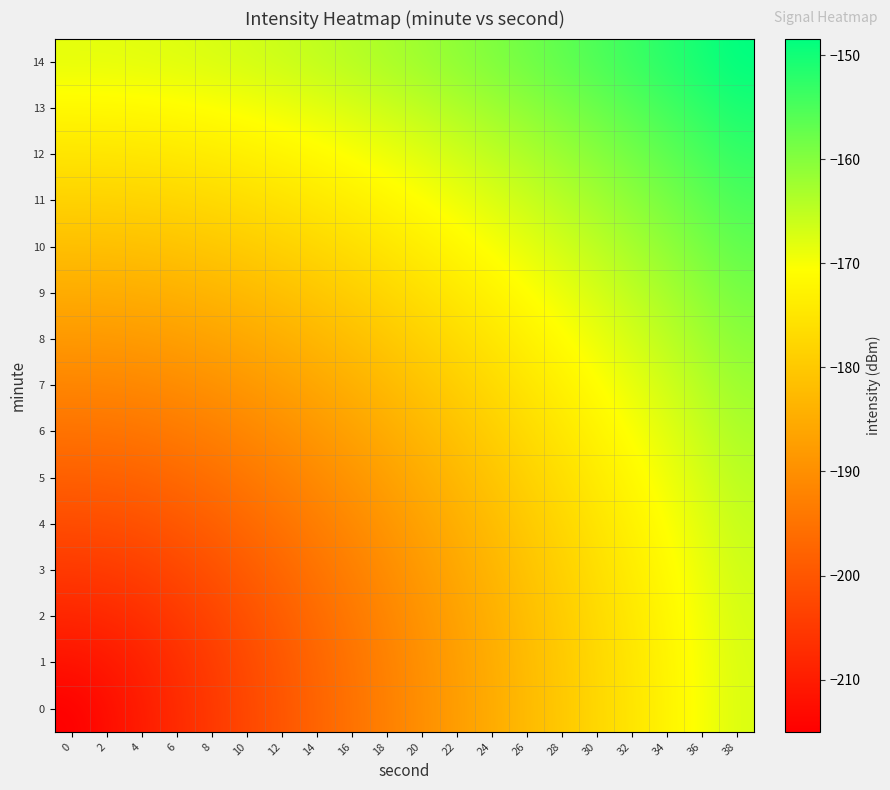

At which category does the chart reach its peak across all series?

38